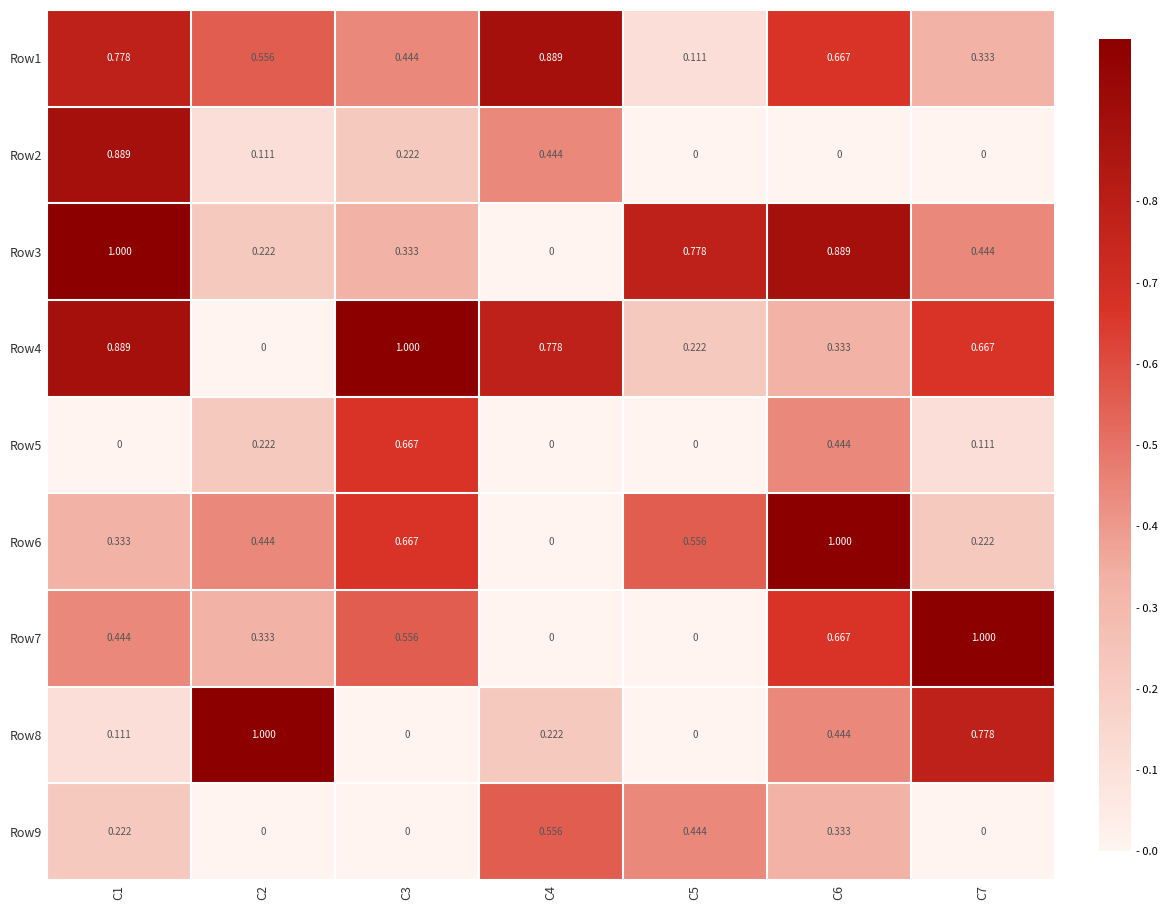

Is the value of Row7 at C5 greater than the value of Row6 at C3?

No